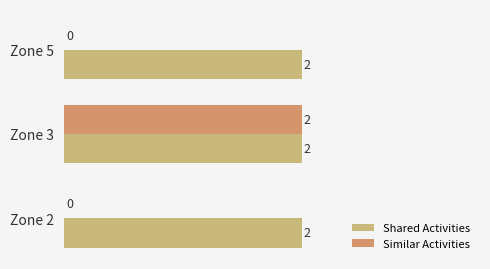

At which category is the sum across all series the highest?

Zone 3